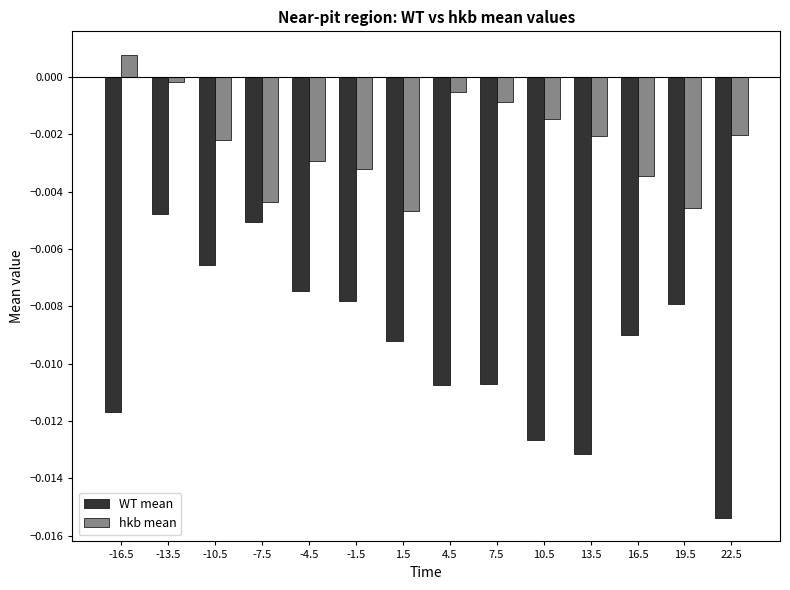

What is the label of the 5th bar from the right?

10.5